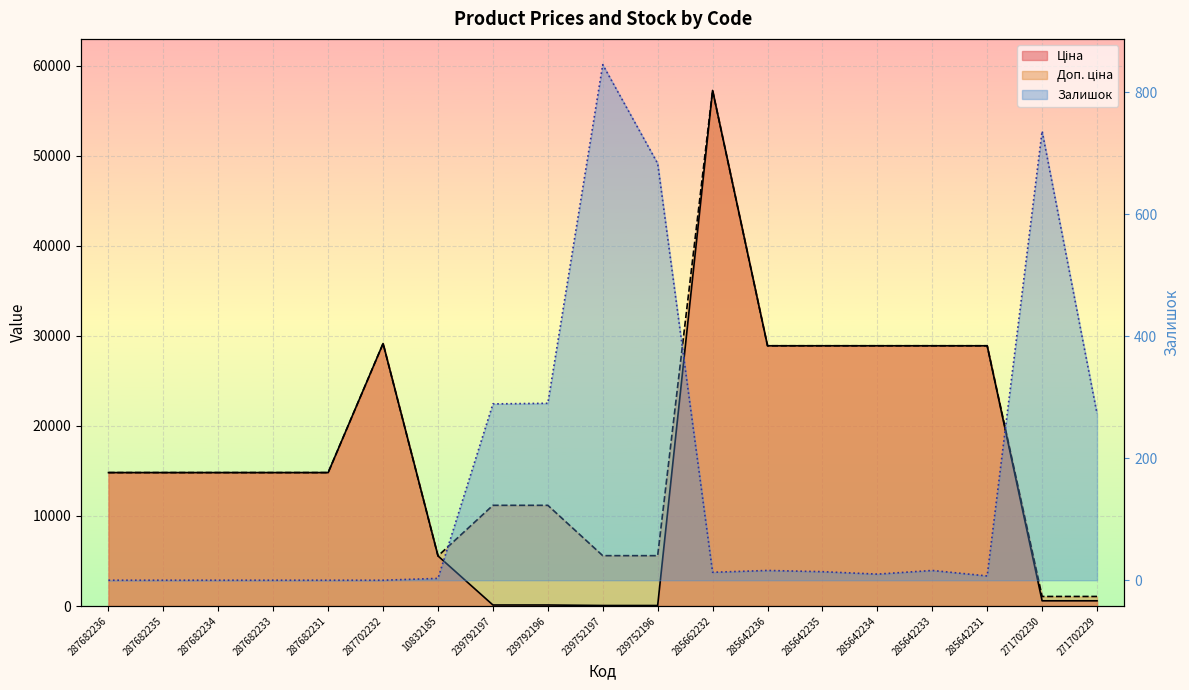

Rank the series at 271702229 from highest to lowest value.

Доп. ціна, Ціна, Залишок